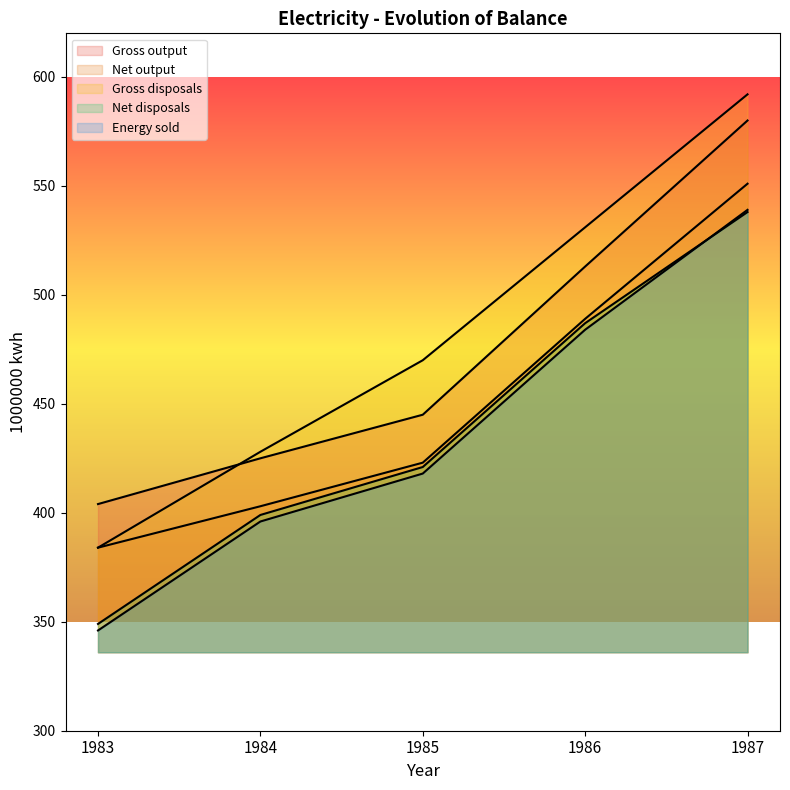

True or false: Gross disposals and Gross output cross at least once.

True